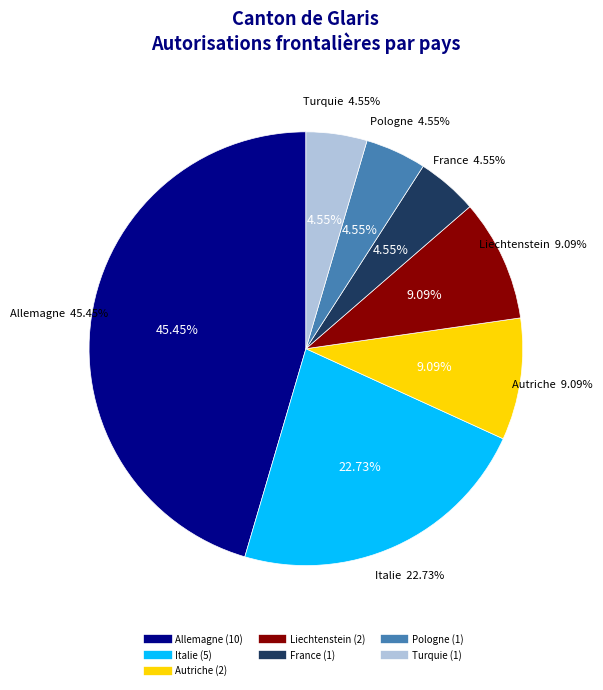

What percentage is NOT represented by Allemagne?

54.5%